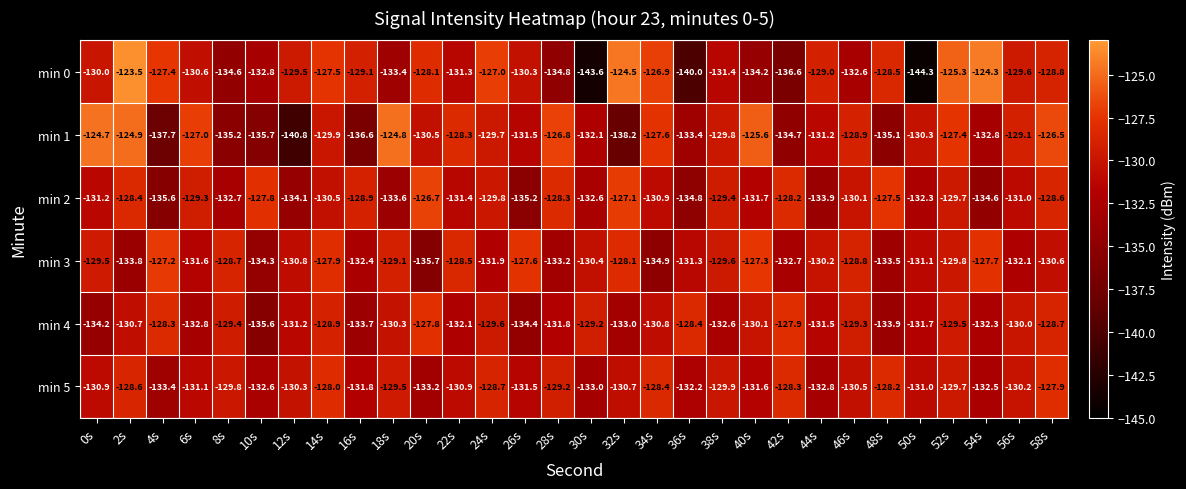

The value of min 1 at 22s is -210.8. True or false?

False